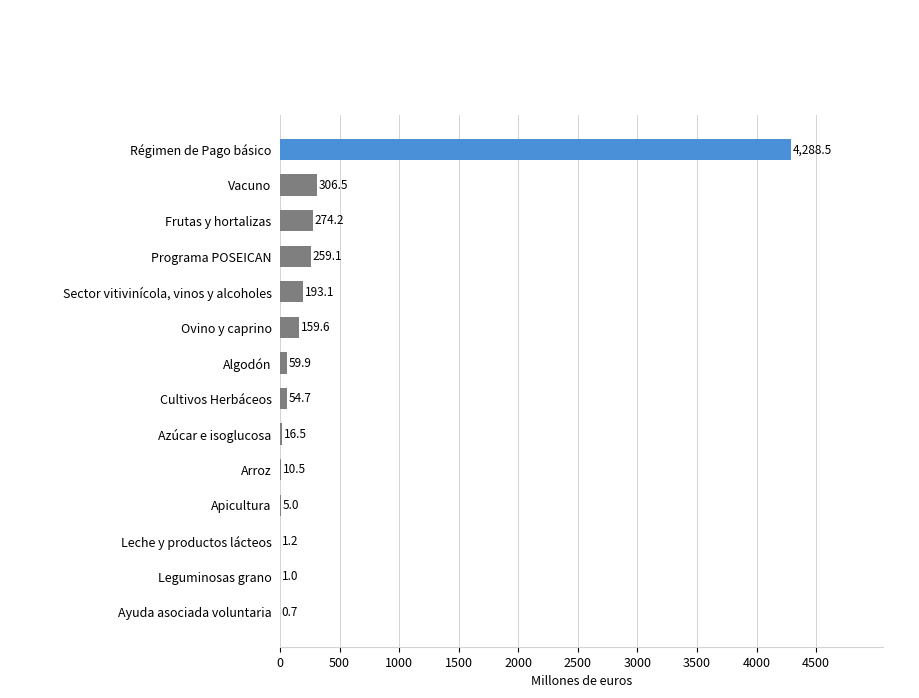

What is the sum of all values?

5630.5